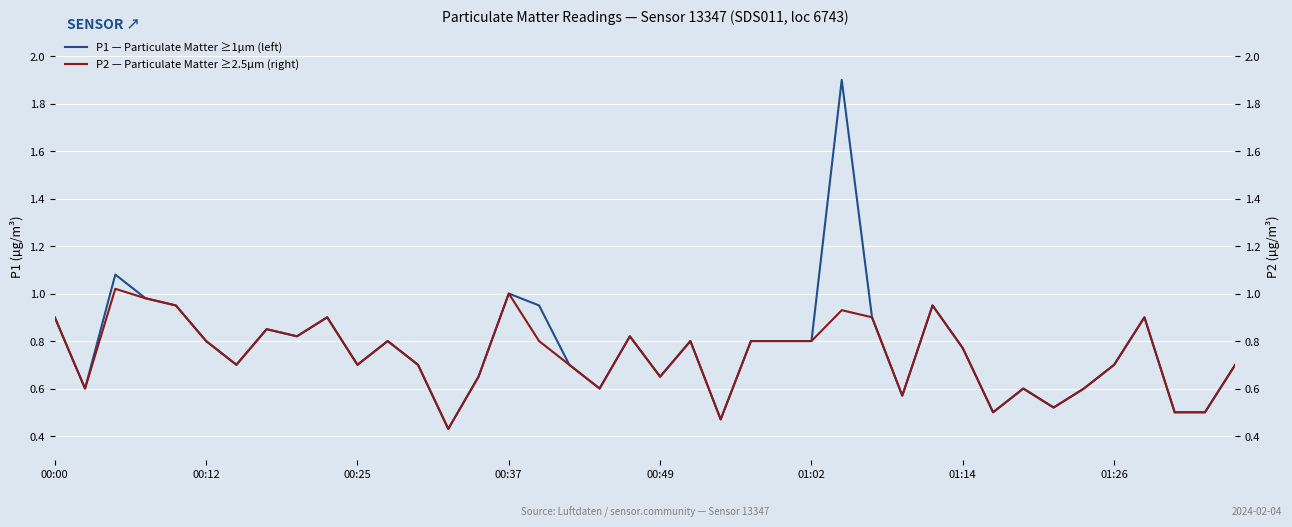

True or false: P2 — Particulate Matter ≥2.5µm (right) and P1 — Particulate Matter ≥1µm (left) intersect in this chart.

False